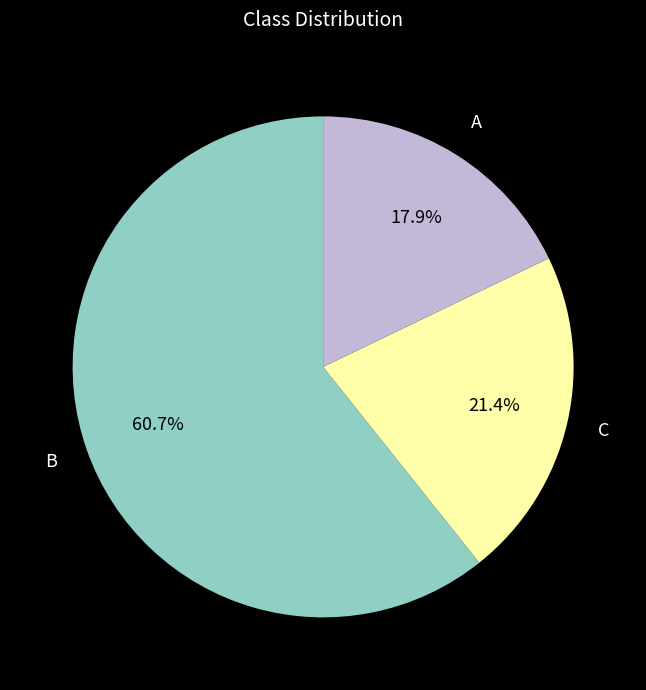

Which slice is the smallest?

A